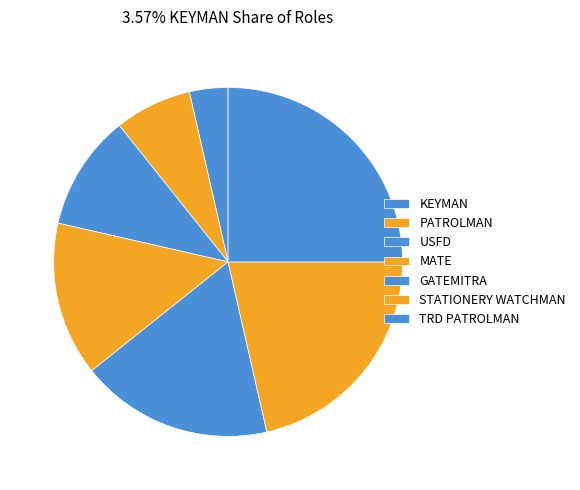

Between MATE and TRD PATROLMAN, which is larger?

TRD PATROLMAN